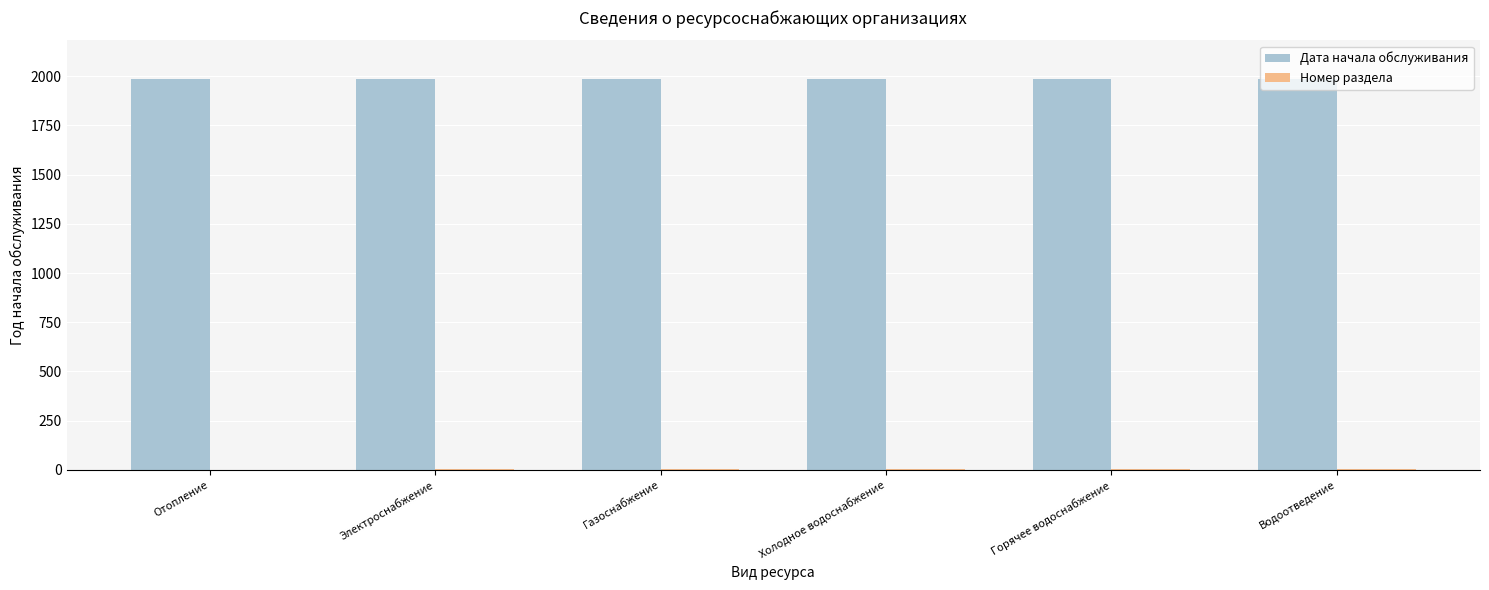

What is the sum of all Дата начала обслуживания values?

11904